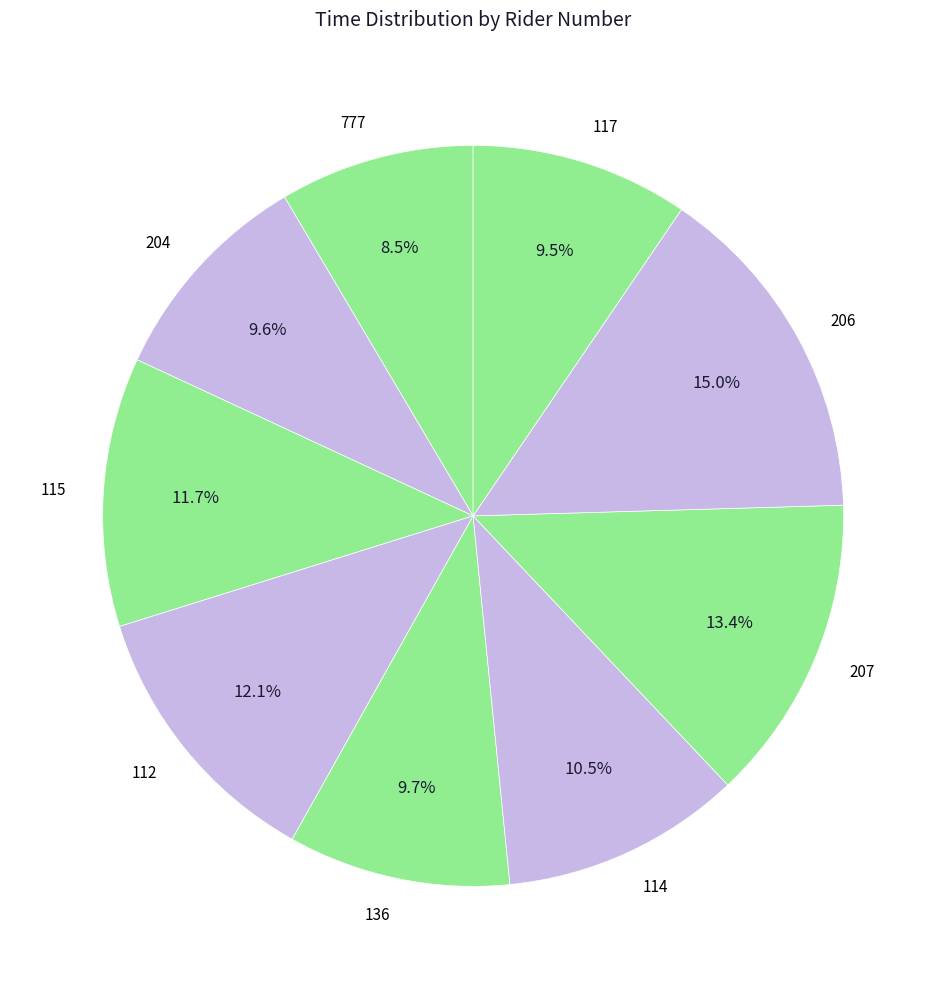

Is there any slice that represents more than half of the pie?

No